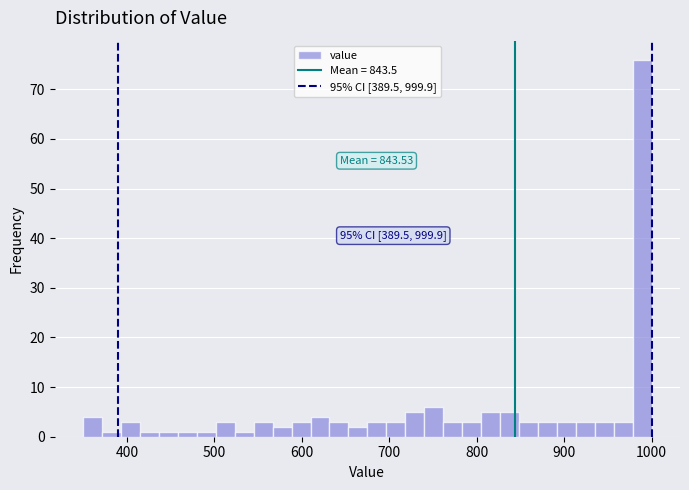

Read against the x-axis, roughly where is the centre of the tallest bar?

990